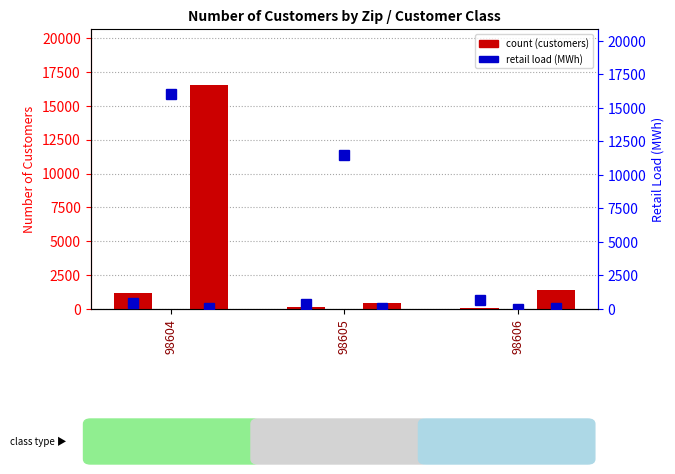

Between 98604 and 98606, which is larger?

98604